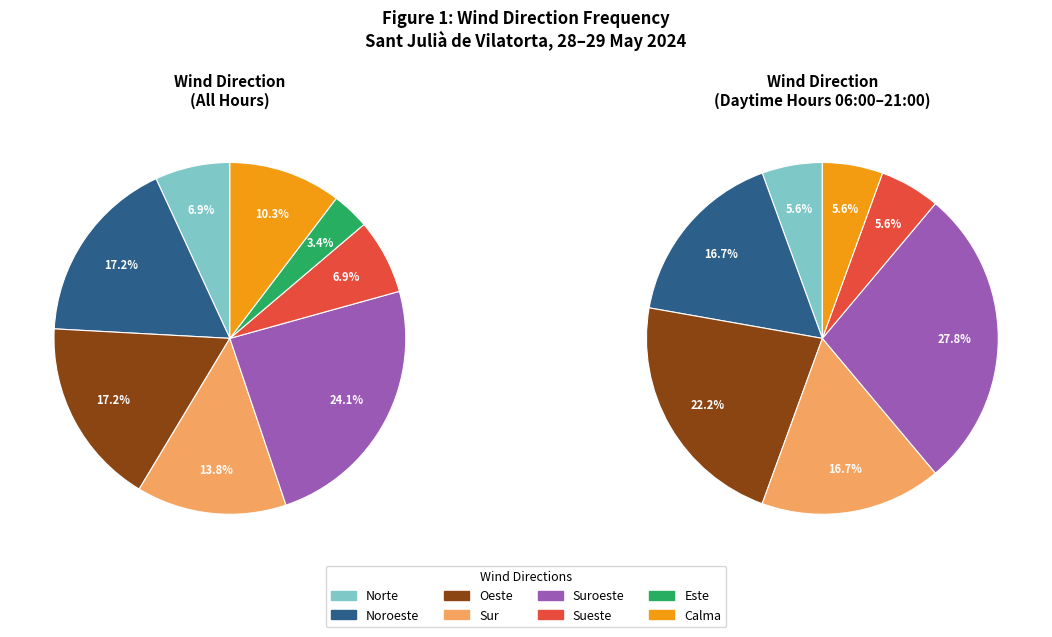

Count the number of slices in the pie.

8